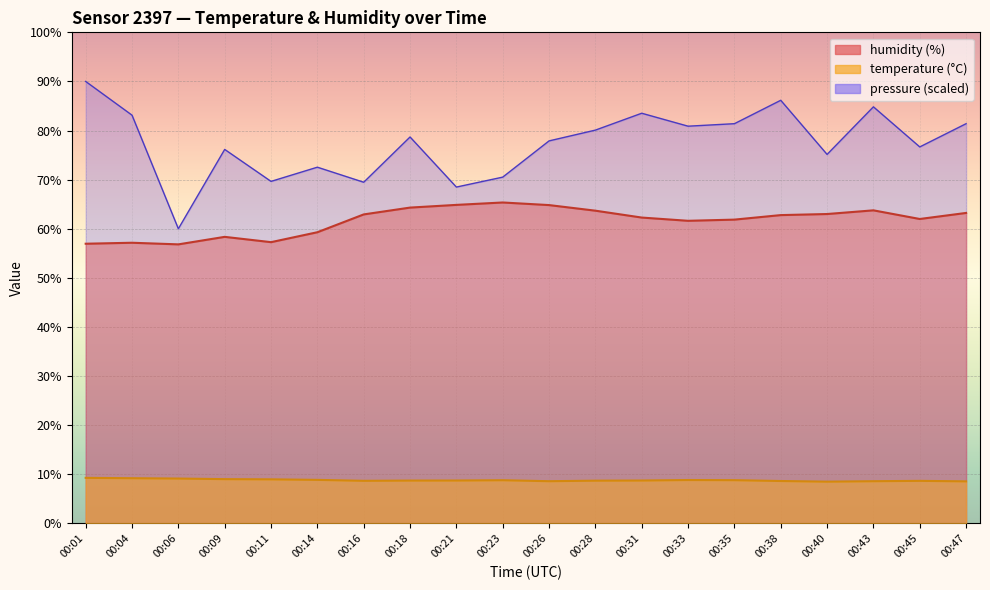

What is the total value across all series at 00:16?

141.1